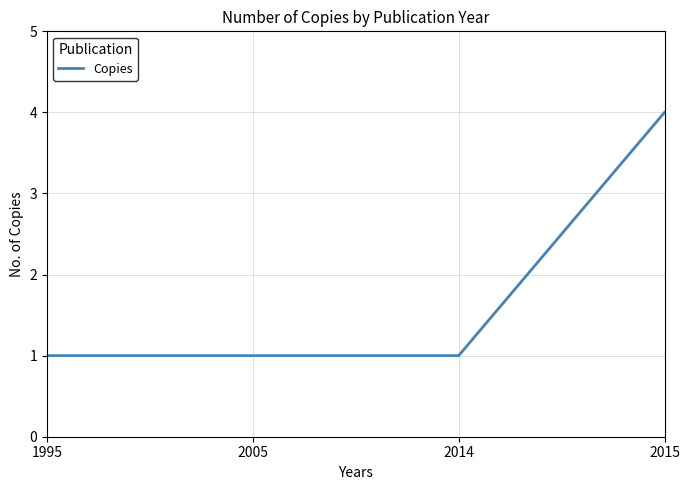

What value does the data have at 2014?

1